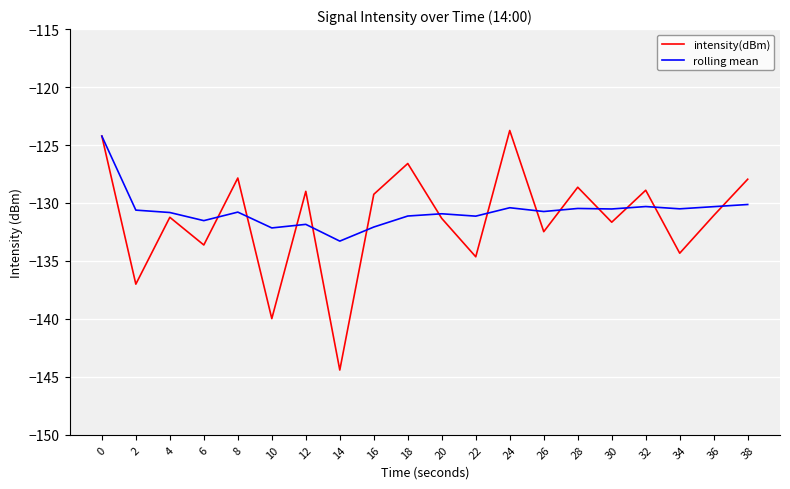

What is the lowest value of the rolling mean series?

-133.3